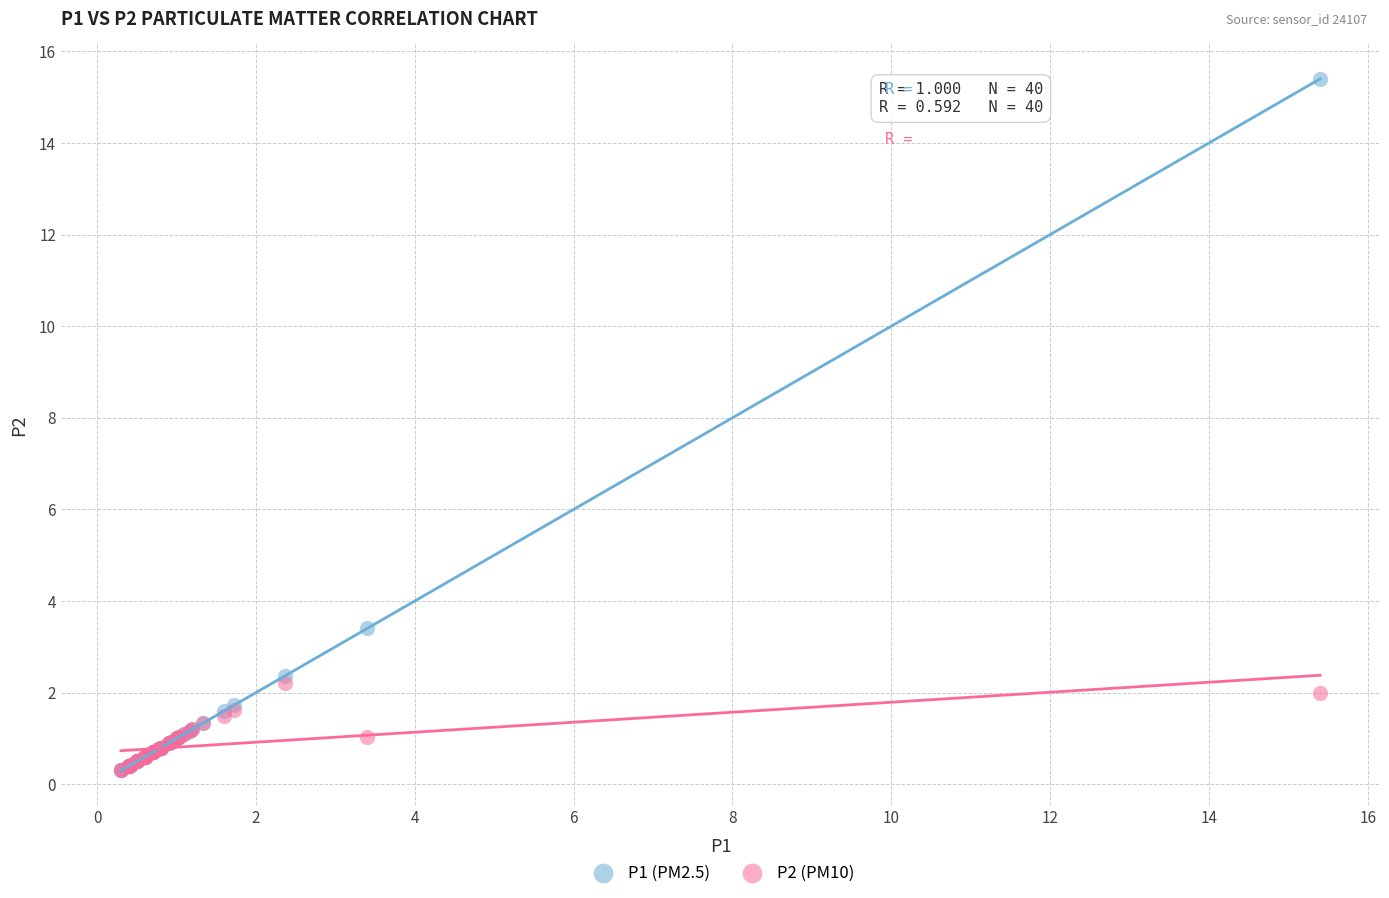

Across all series, what Y value is closest to 7?

3.4